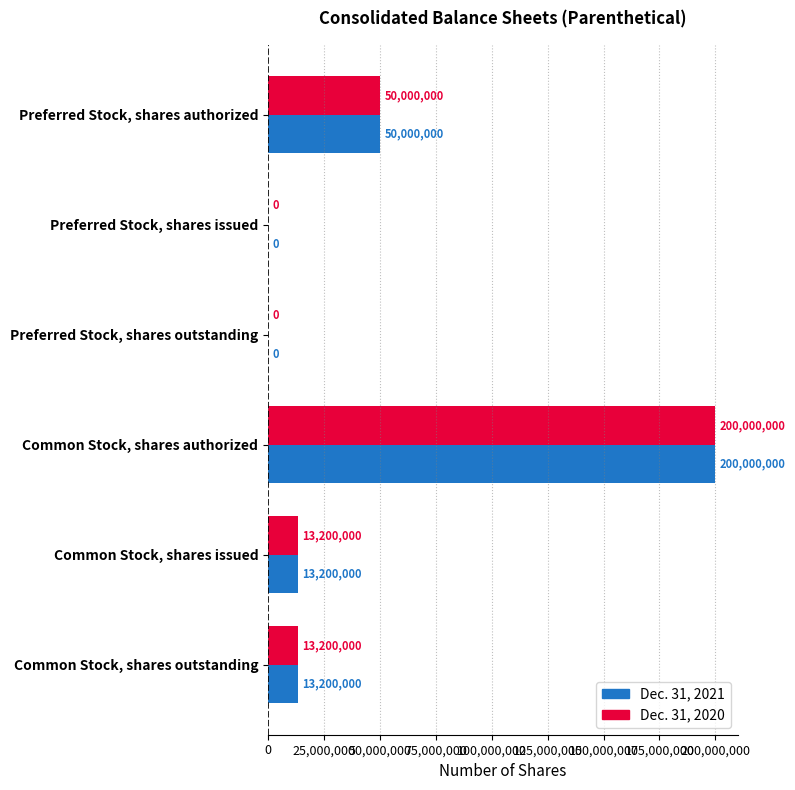

What is the sum of the Dec. 31, 2020 values at Common Stock, shares authorized and Common Stock, shares issued?

213200000